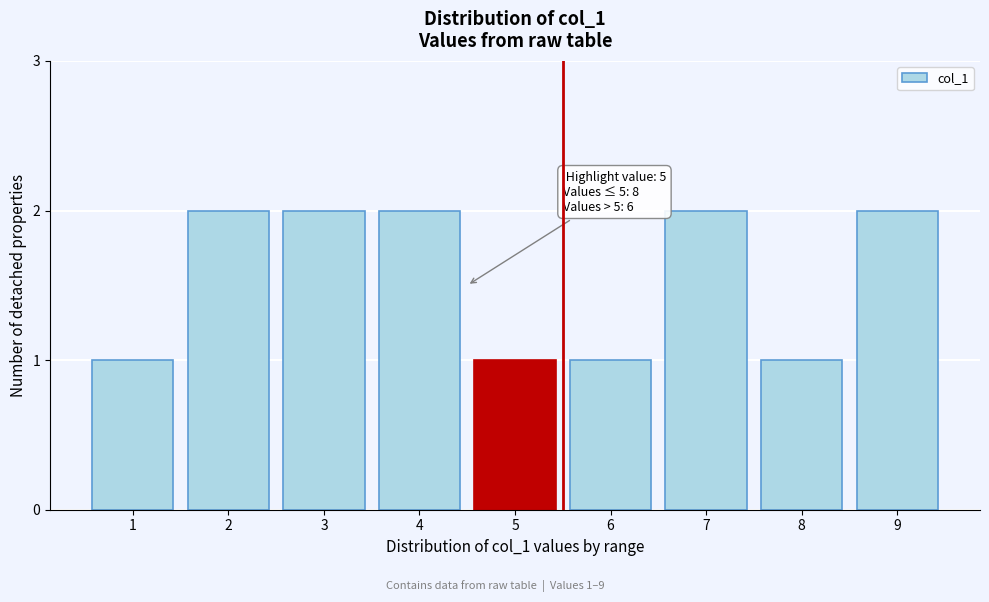

Reading left to right, extract all data points from this chart.

1=1	2=2	3=2	4=2	5=1	6=1	7=2	8=1	9=2